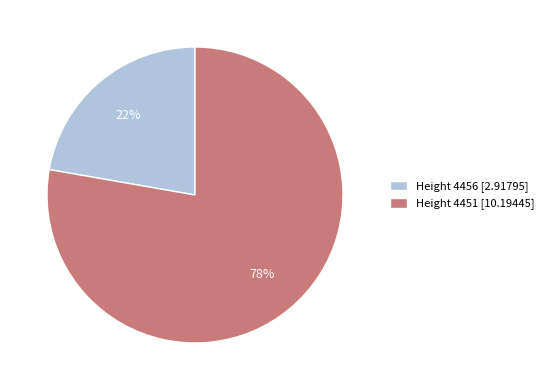

The Height 4456 slice represents 22% of the pie. True or false?

True